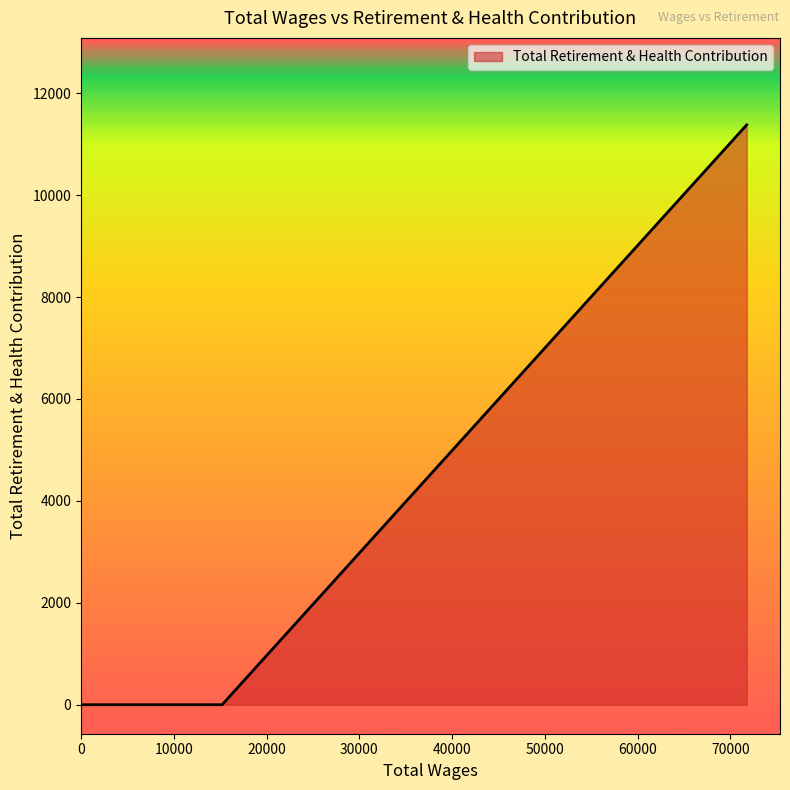

What is the difference between the maximum and minimum values?

11378